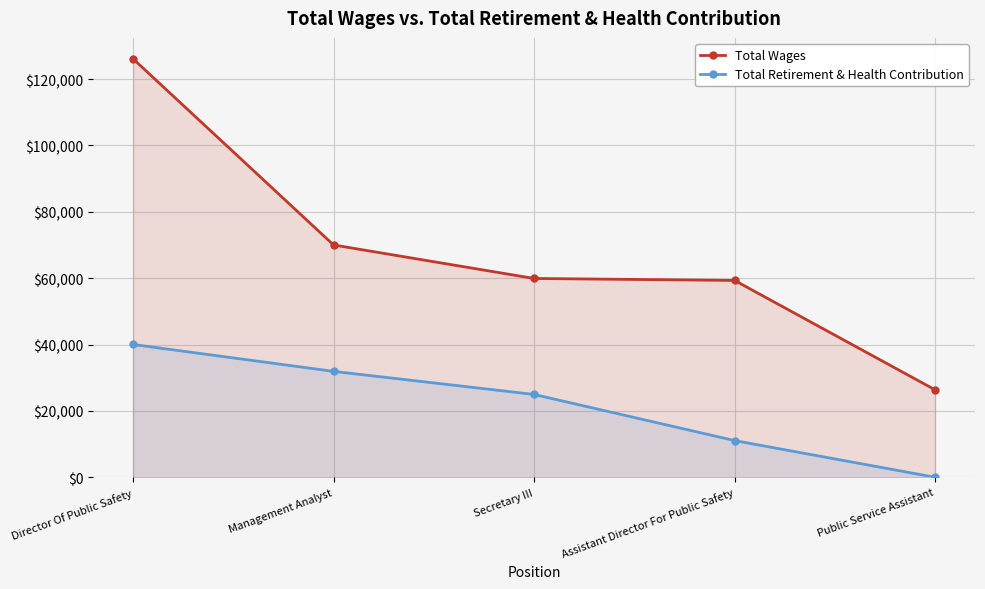

What is the spread (max minus min) of values at Secretary III?

34954